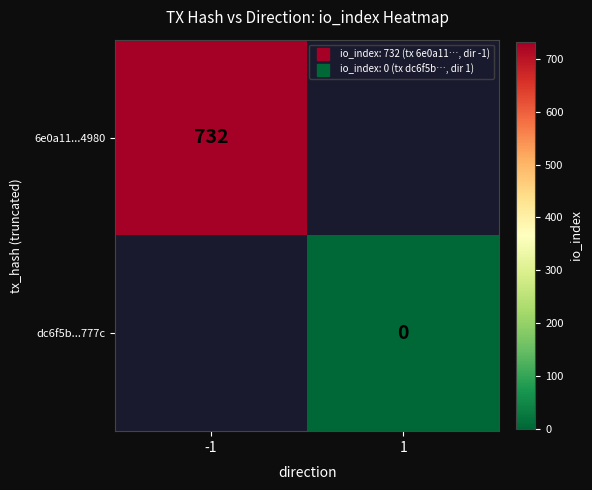

Which category has the lowest value in the 6e0a11...4980 series?

-1